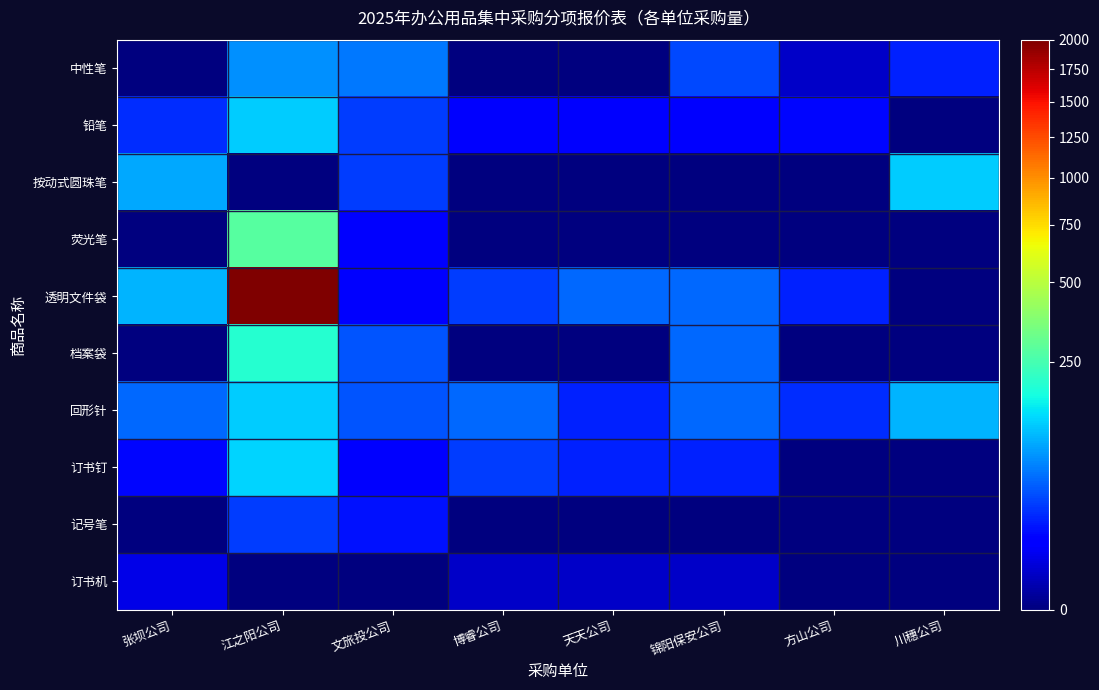

What is the total value across all series at 江之阳公司?

2955